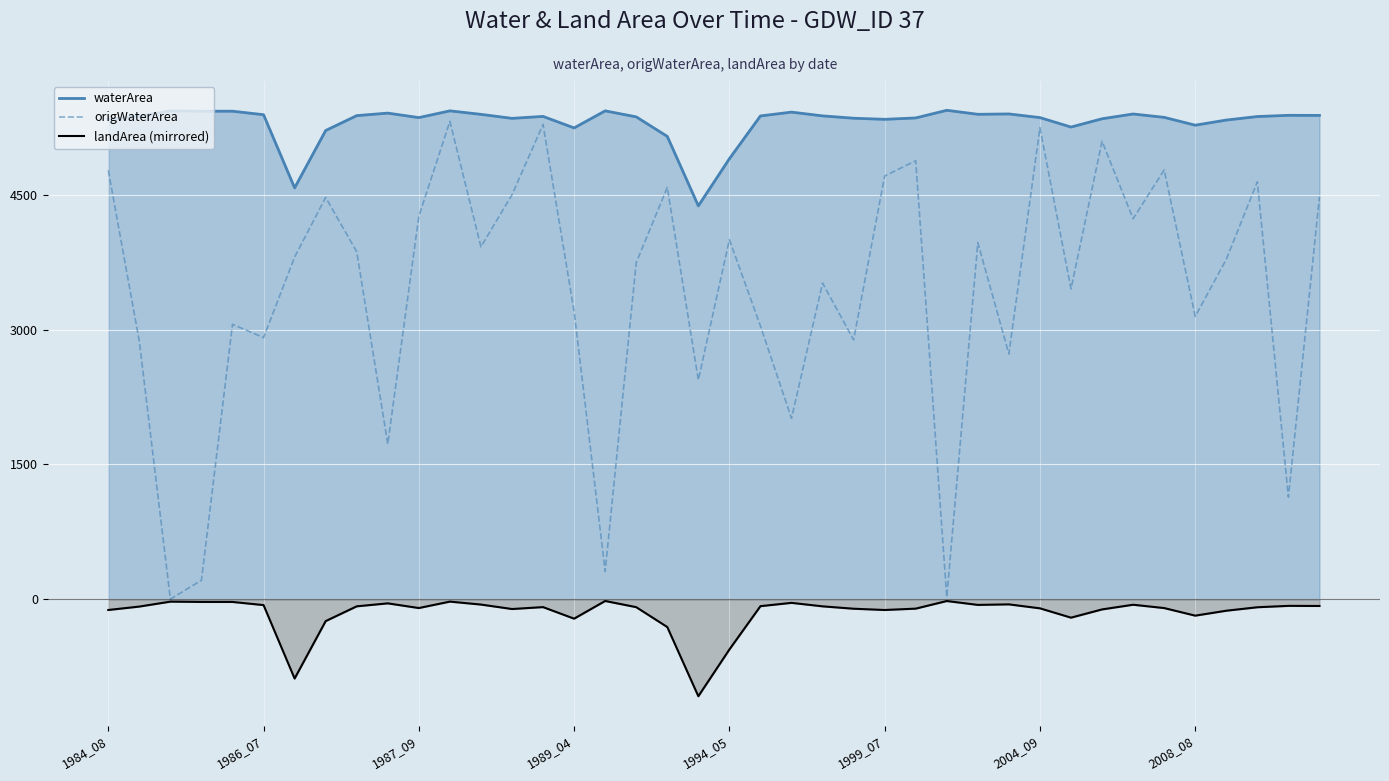

What is the greatest value displayed?

5439.6